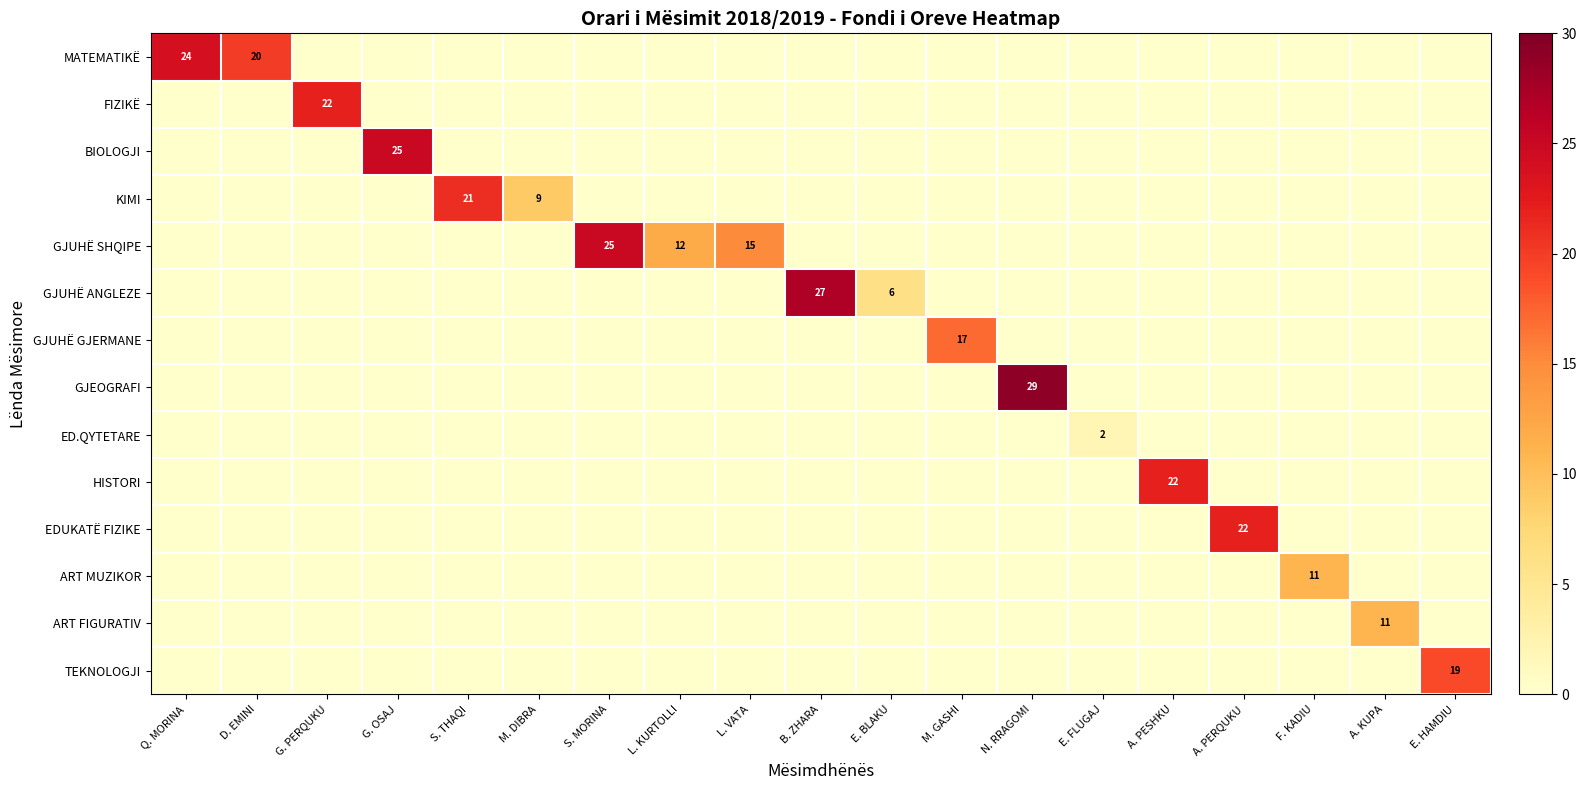

What is the sum of all GJUHË GJERMANE values?

17